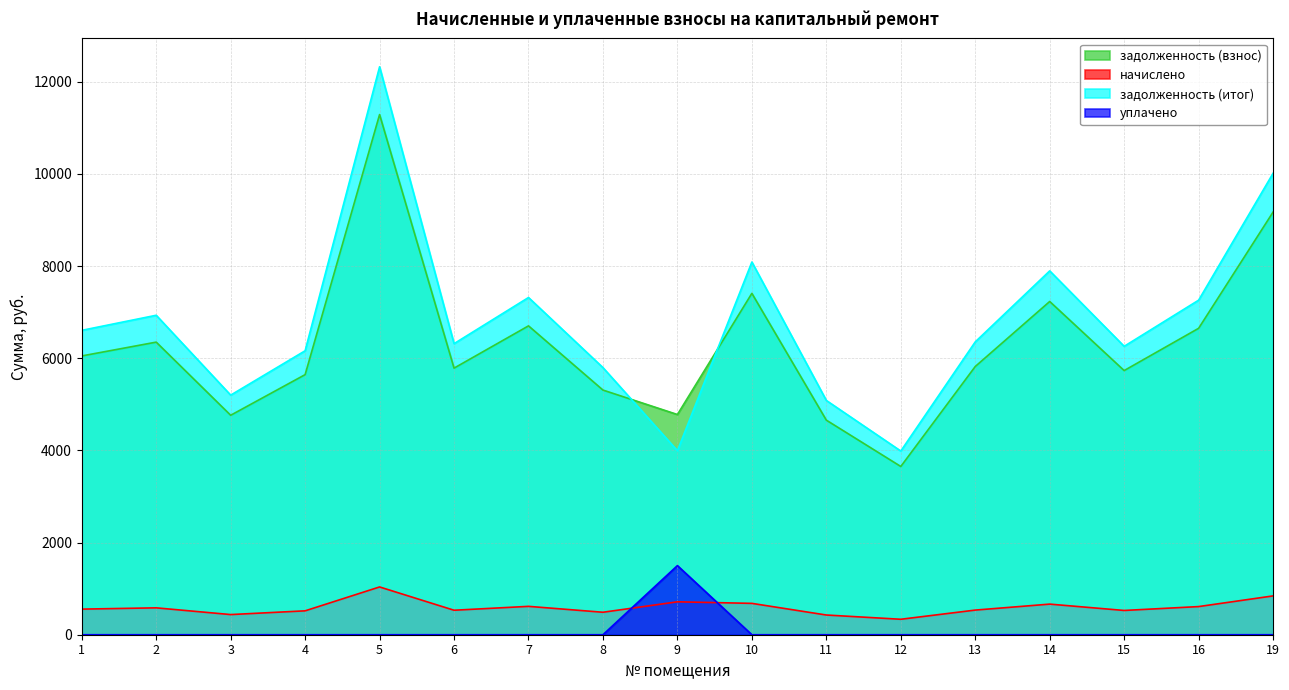

True or false: задолженность (взнос) and начислено cross at least once.

False